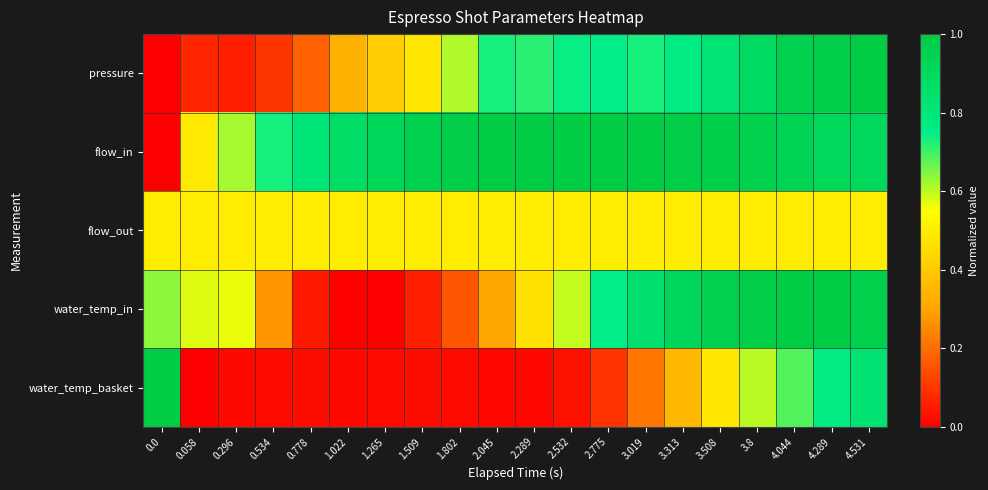

Reading left to right, extract all data points from this chart.

pressure: 0.0=0.0	0.058=0.1	0.296=0.1	0.534=0.1	0.778=0.2	1.022=0.3	1.265=0.4	1.509=0.5	1.802=0.6	2.045=0.7	2.289=0.7	2.532=0.7	2.775=0.8	3.019=0.7	3.313=0.8	3.508=0.8	3.8=0.9	4.044=1.0	4.289=1.0	4.531=1.0
flow_in: 0.0=0.0	0.058=0.5	0.296=0.6	0.534=0.7	0.778=0.8	1.022=0.9	1.265=0.9	1.509=1.0	1.802=1.0	2.045=1.0	2.289=1.0	2.532=1.0	2.775=1.0	3.019=1.0	3.313=1.0	3.508=1.0	3.8=1.0	4.044=0.9	4.289=0.9	4.531=0.9
flow_out: 0.0=0.5	0.058=0.5	0.296=0.5	0.534=0.5	0.778=0.5	1.022=0.5	1.265=0.5	1.509=0.5	1.802=0.5	2.045=0.5	2.289=0.5	2.532=0.5	2.775=0.5	3.019=0.5	3.313=0.5	3.508=0.5	3.8=0.5	4.044=0.5	4.289=0.5	4.531=0.5
water_temp_in: 0.0=0.6	0.058=0.6	0.296=0.6	0.534=0.3	0.778=0.0	1.022=0.0	1.265=0.0	1.509=0.1	1.802=0.2	2.045=0.3	2.289=0.5	2.532=0.6	2.775=0.8	3.019=0.9	3.313=0.9	3.508=1.0	3.8=1.0	4.044=1.0	4.289=1.0	4.531=1.0
water_temp_basket: 0.0=1.0	0.058=0.0	0.296=0.0	0.534=0.0	0.778=0.0	1.022=0.0	1.265=0.0	1.509=0.0	1.802=0.0	2.045=0.0	2.289=0.0	2.532=0.0	2.775=0.1	3.019=0.2	3.313=0.4	3.508=0.5	3.8=0.6	4.044=0.7	4.289=0.8	4.531=0.8